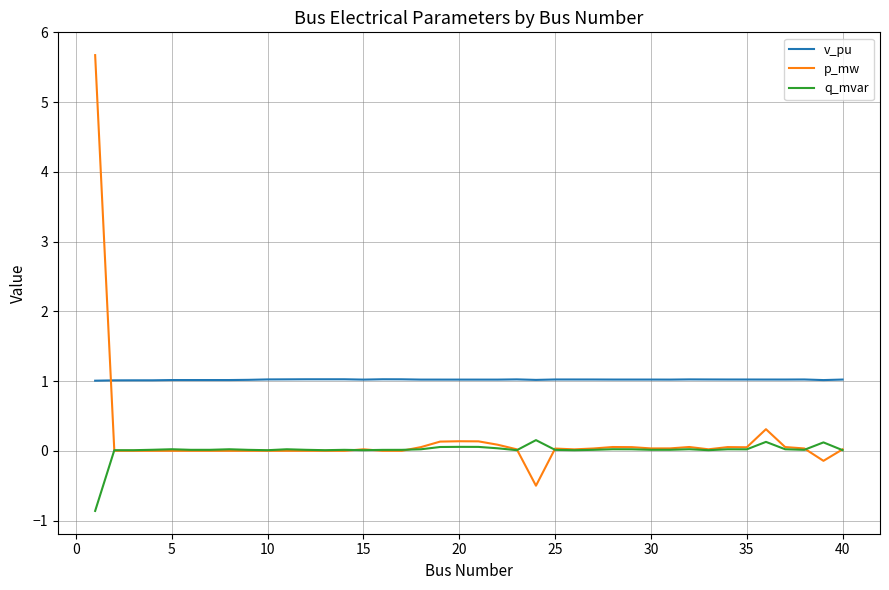

What are all the series names shown in the legend?

v_pu, p_mw, q_mvar